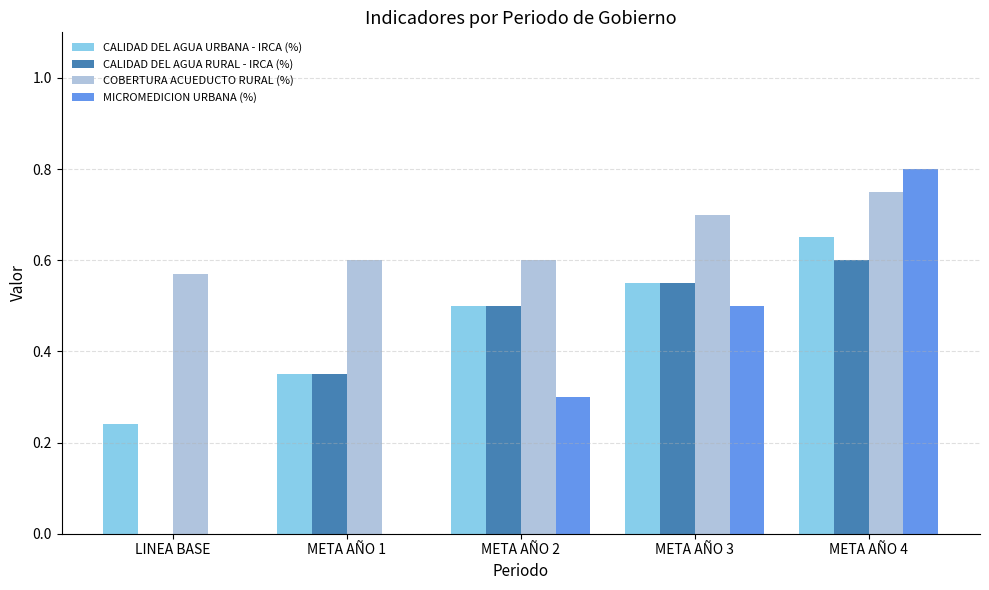

What are all the series names shown in the legend?

CALIDAD DEL AGUA URBANA - IRCA (%), CALIDAD DEL AGUA RURAL - IRCA (%), COBERTURA ACUEDUCTO RURAL (%), MICROMEDICION URBANA (%)